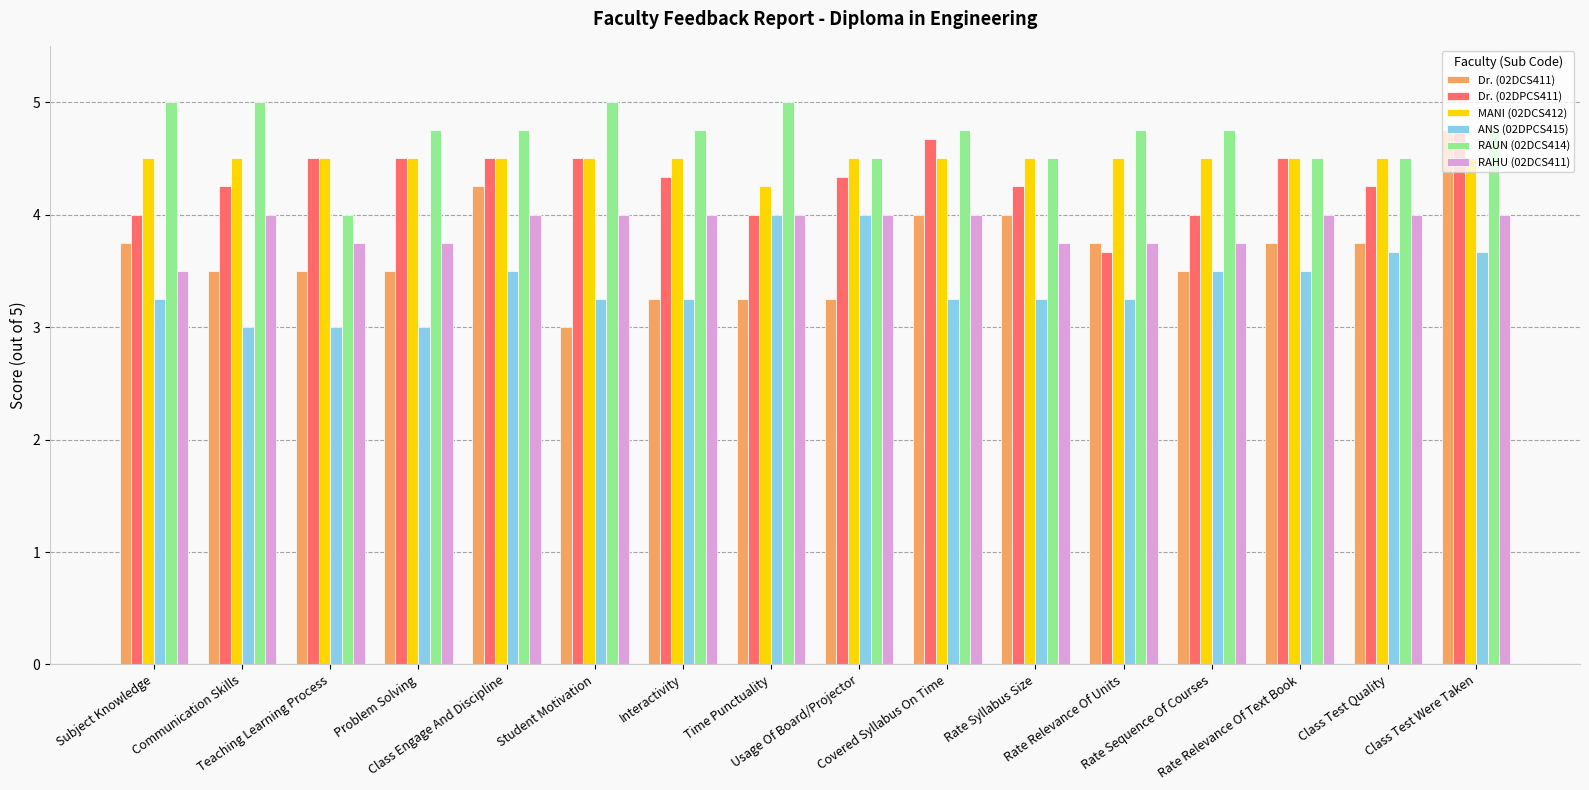

What is the minimum value shown in the chart?

3.0